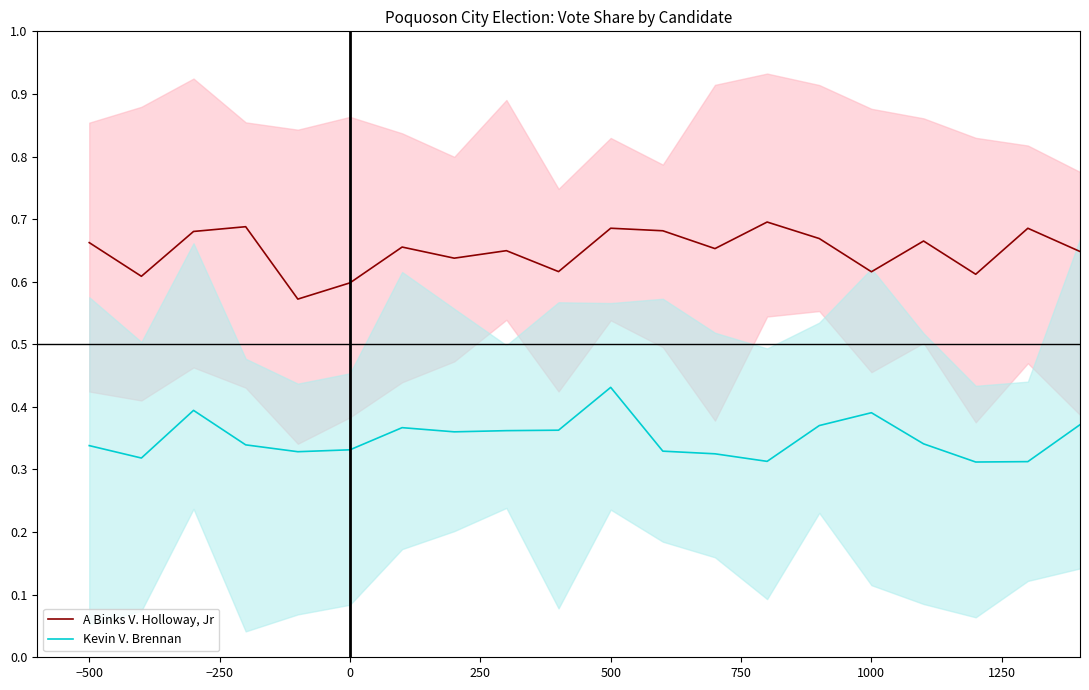

At how many categories does at least one series exceed 0?

20